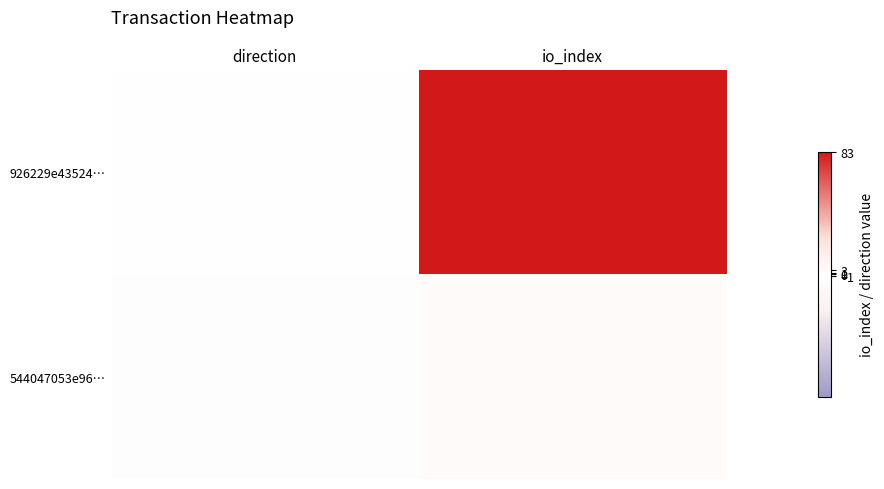

At how many categories does at least one series exceed 74?

1